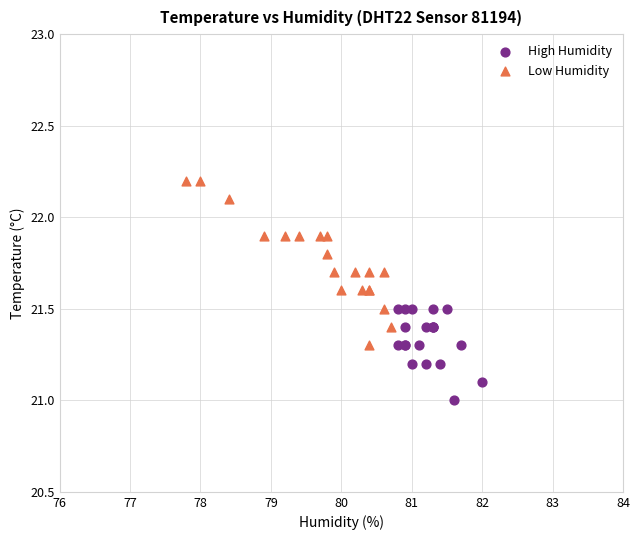

What are all the series names shown in the legend?

High Humidity, Low Humidity